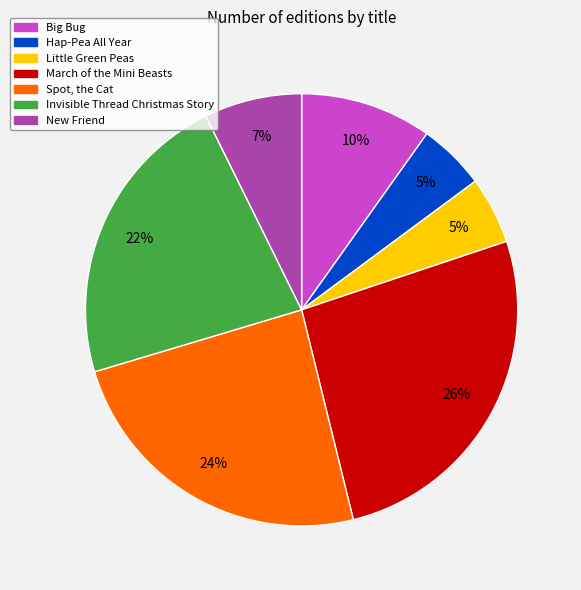

To the nearest percent, what is the average slice percentage?

14%